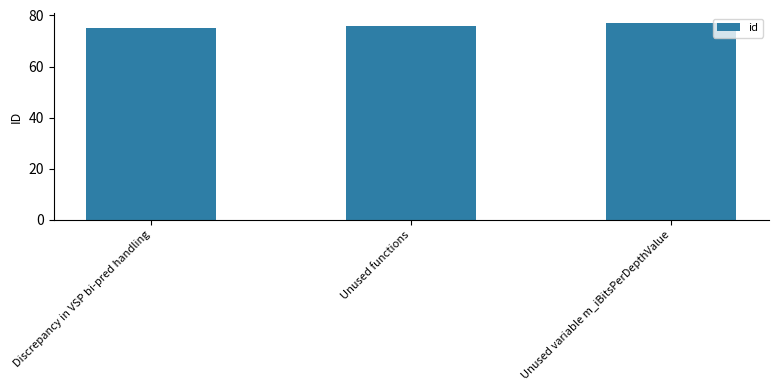

What is the sum of the values at Unused functions and Discrepancy in VSP bi-pred handling?

151